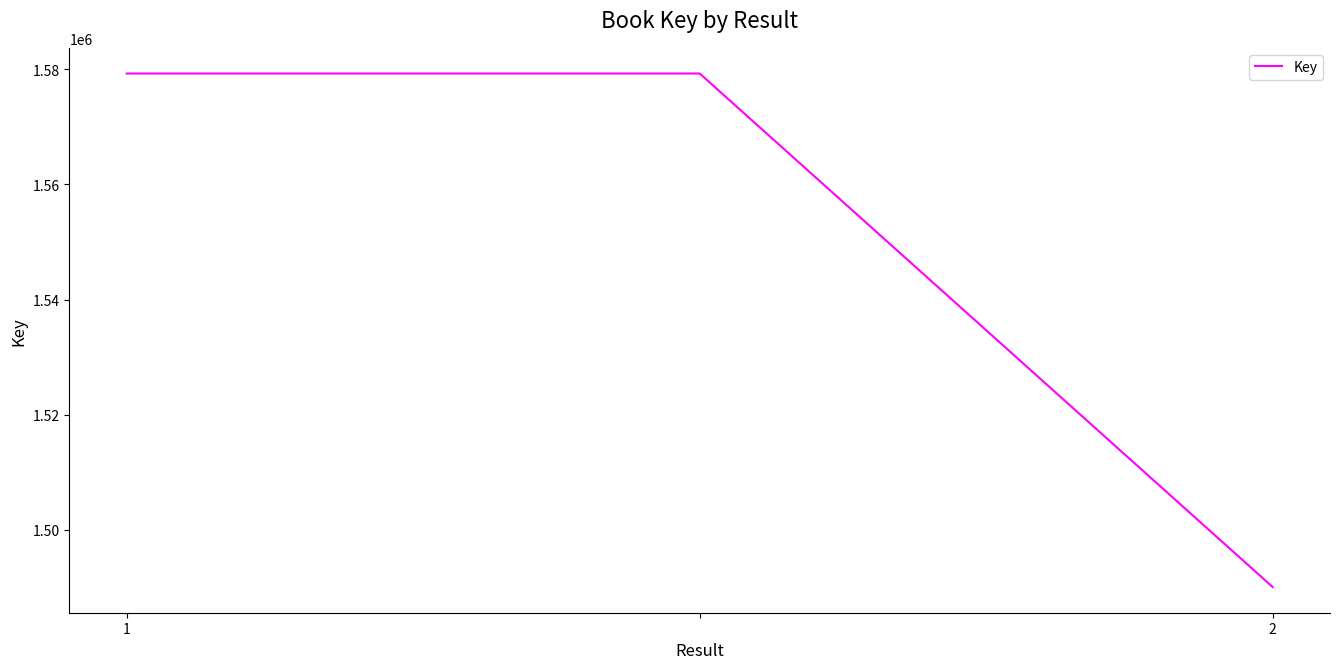

What is the maximum value shown in the chart?

1579293